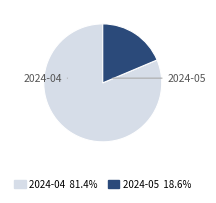

Which category has the smallest portion of the pie?

2024-05